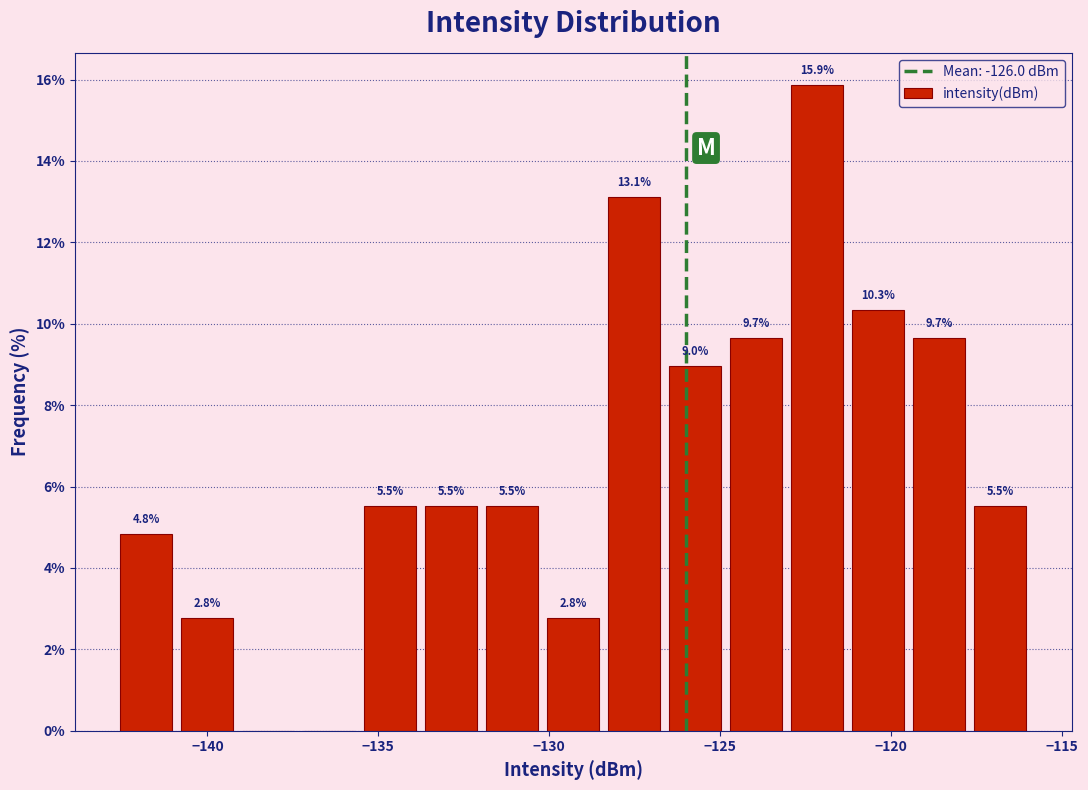

Read against the x-axis, roughly where is the centre of the tallest bar?

-122.0